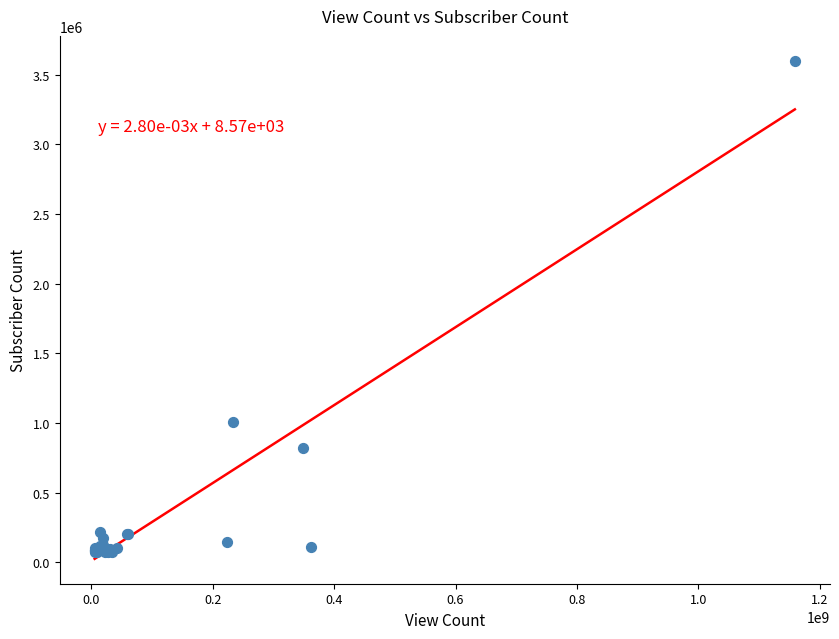

What Y value in the scatter plot is closest to 1835550?

1010000